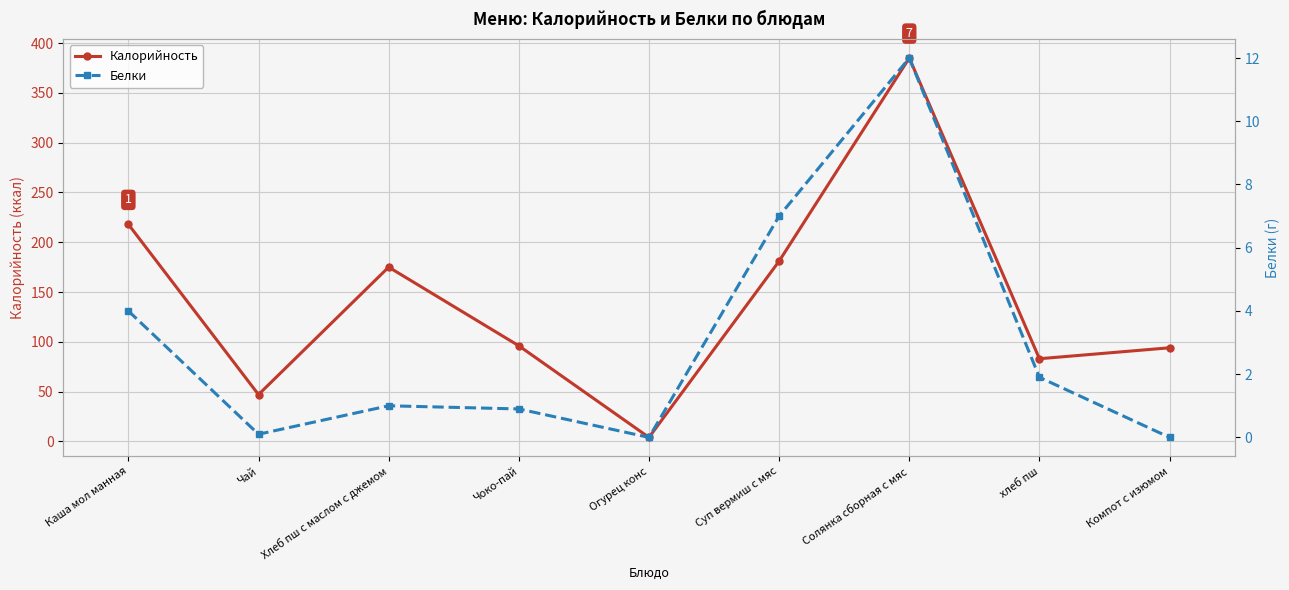

Which series has the widest spread of values?

Калорийность